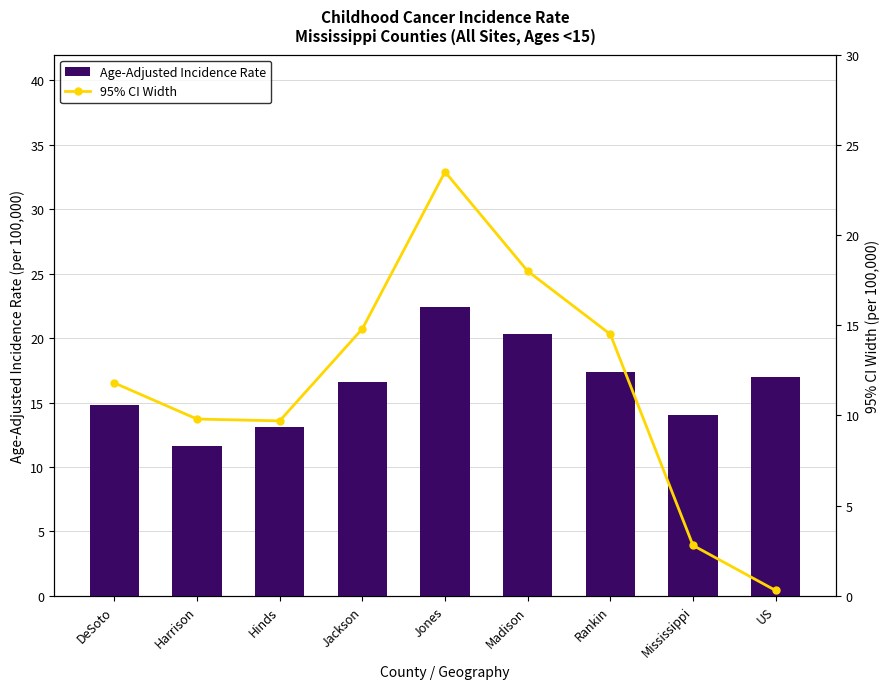

What is the label of the 9th bar from the right?

DeSoto